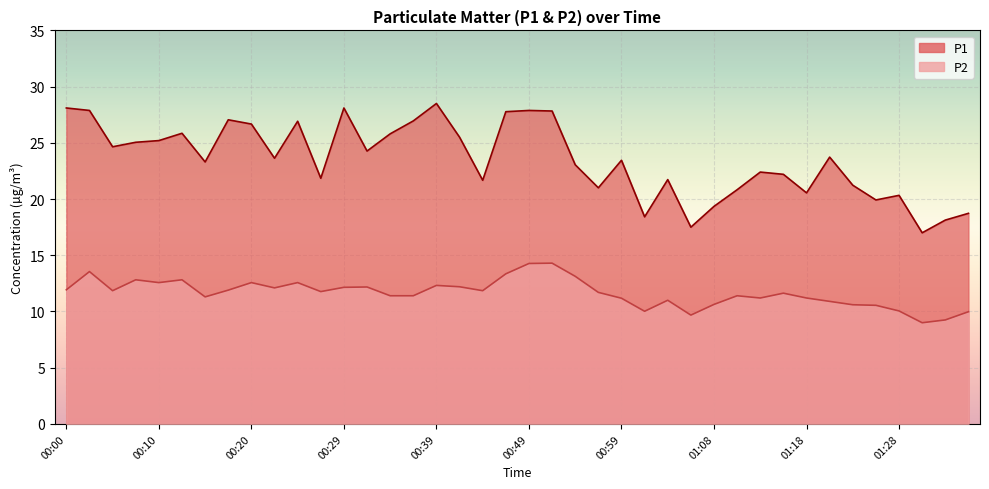

Read the P2 value at 00:49.

14.3